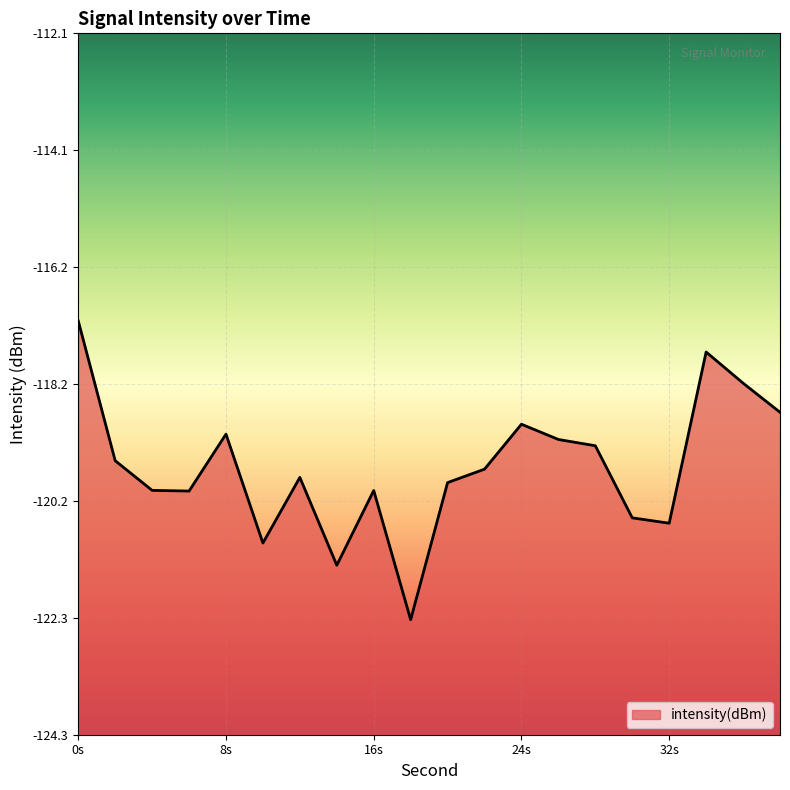

Rank the categories by value from highest to lowest.

0, 34, 36, 38, 24, 8, 26, 28, 2, 22, 12, 20, 4, 16, 6, 30, 32, 10, 14, 18